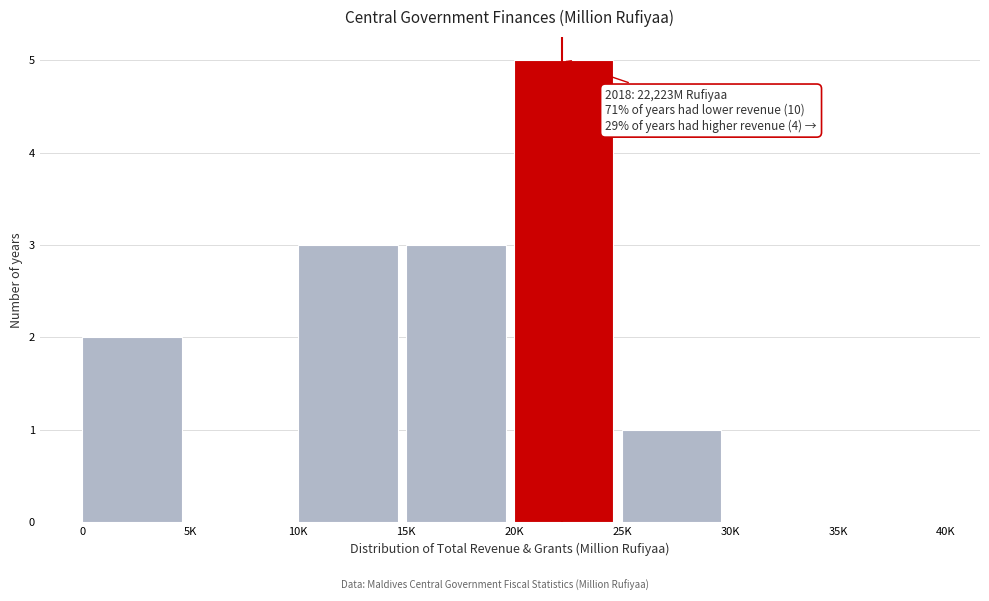

Reading right to left, transcribe all the data shown in this chart.

35K=0	30K=0	25K=1	20K=5	15K=3	10K=3	5K=0	0=2